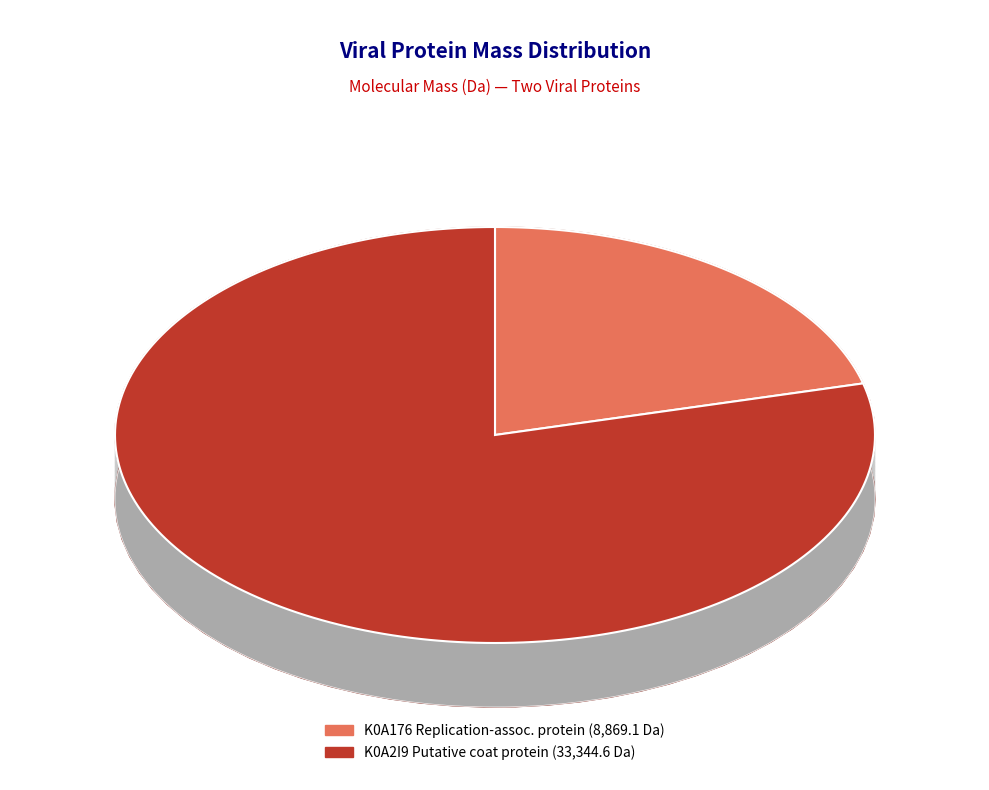

To the nearest percent, what is the difference between the largest and smallest slice percentages?

58%